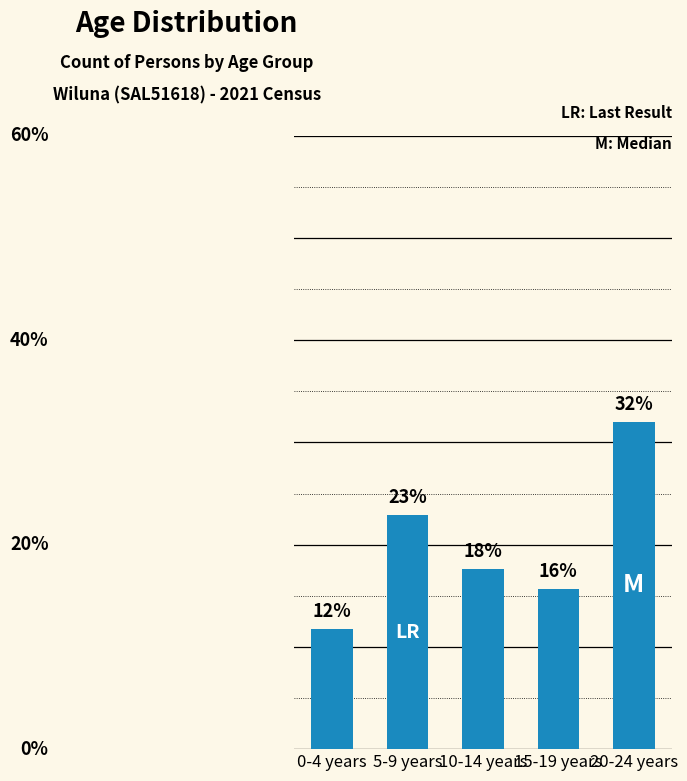

Are the bars horizontal?

No